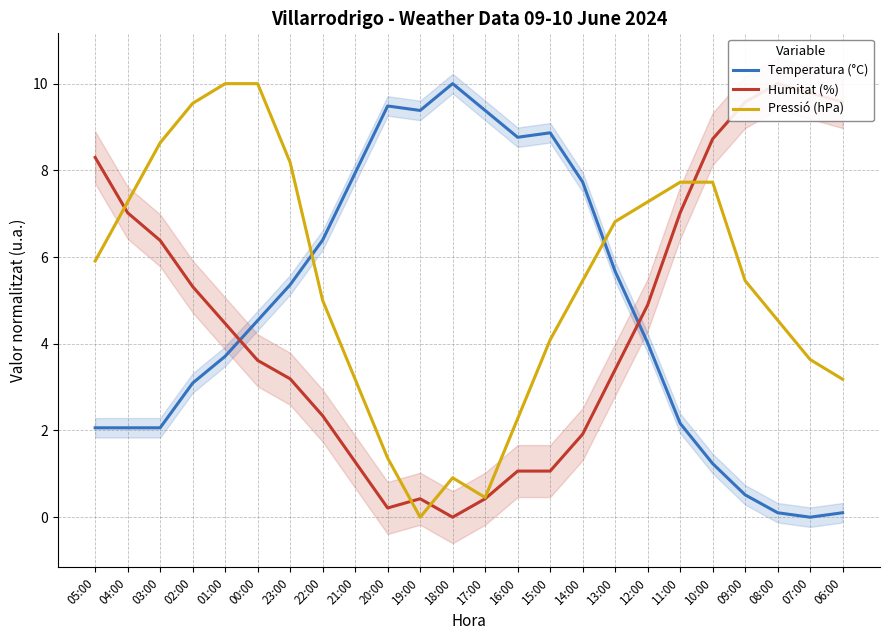

Which series has the widest spread of values?

Temperatura (°C)